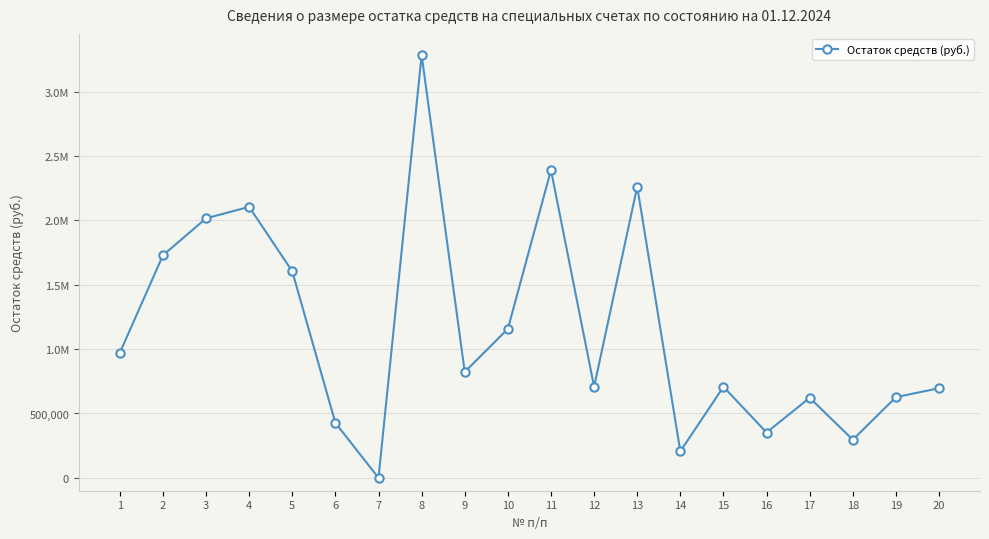

Rank the categories by value from highest to lowest.

8, 11, 13, 4, 3, 2, 5, 10, 1, 9, 12, 15, 20, 19, 17, 6, 16, 18, 14, 7